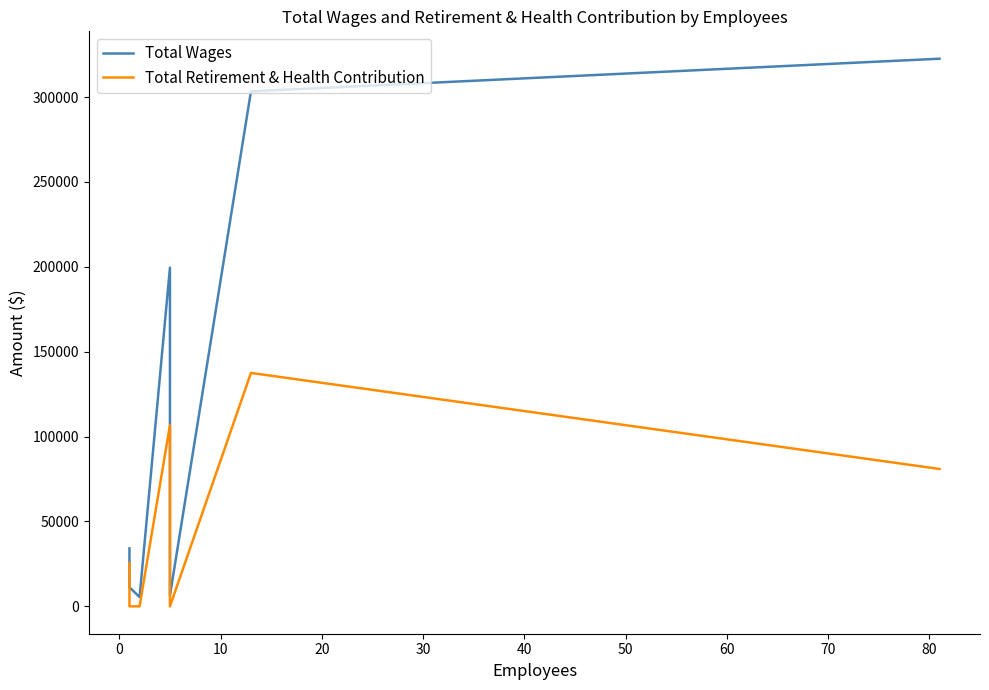

How many data points in Total Retirement & Health Contribution are above 25430?

3